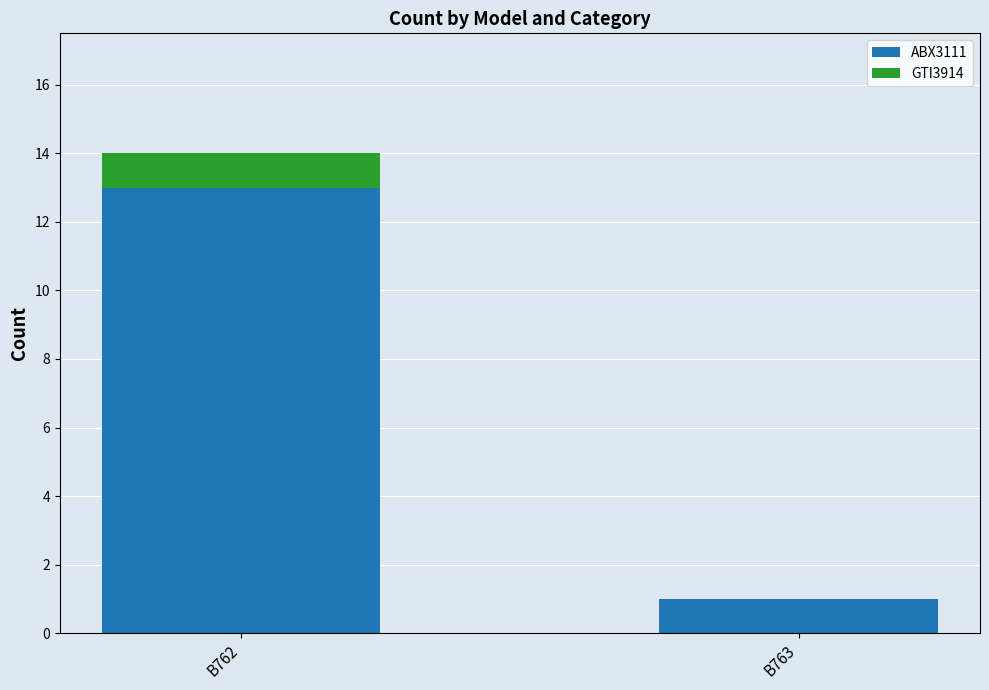

The ABX3111 series shows 5 at B762. True or false?

False